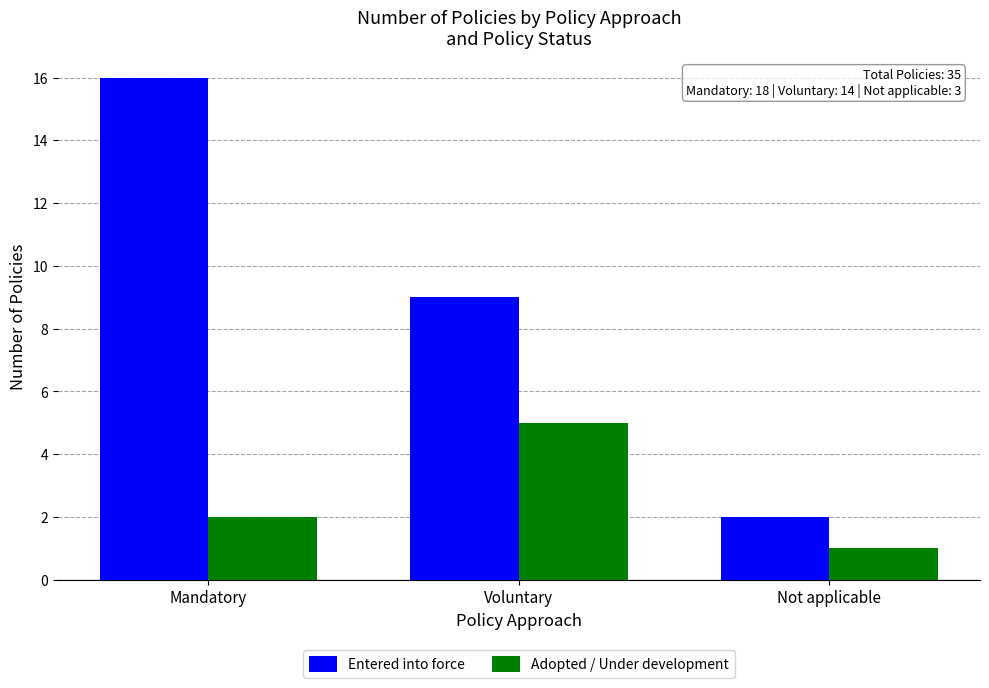

At which label is Adopted / Under development closest to 3?

Mandatory